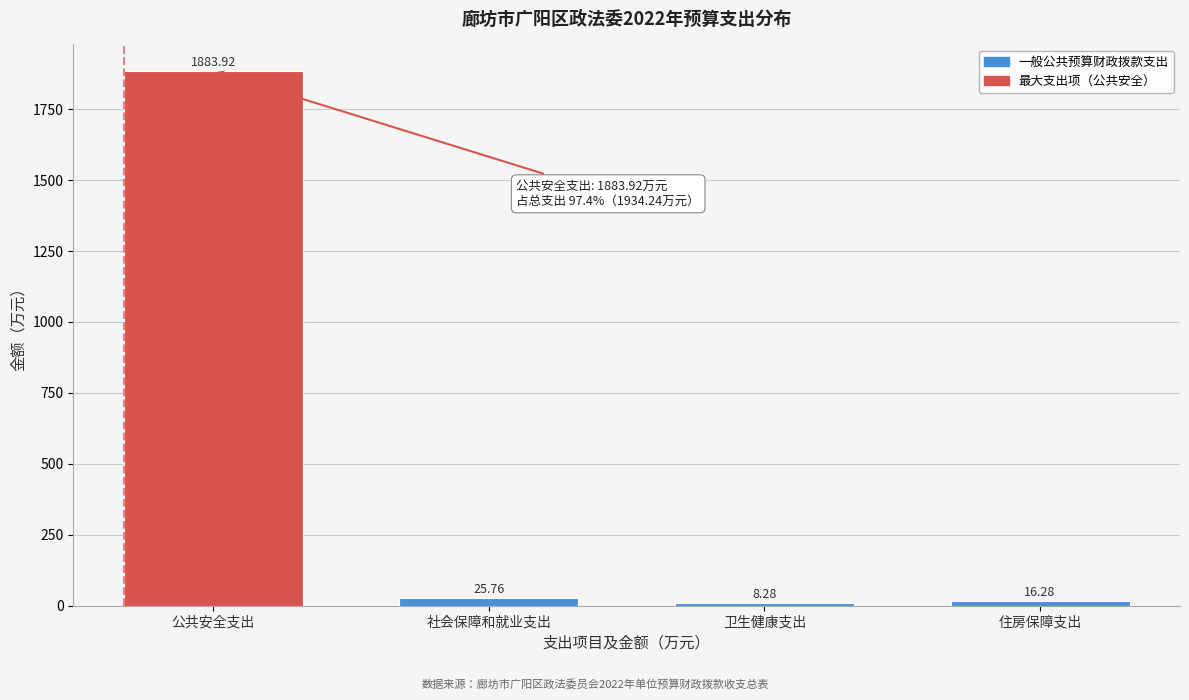

What is the average value?

483.6